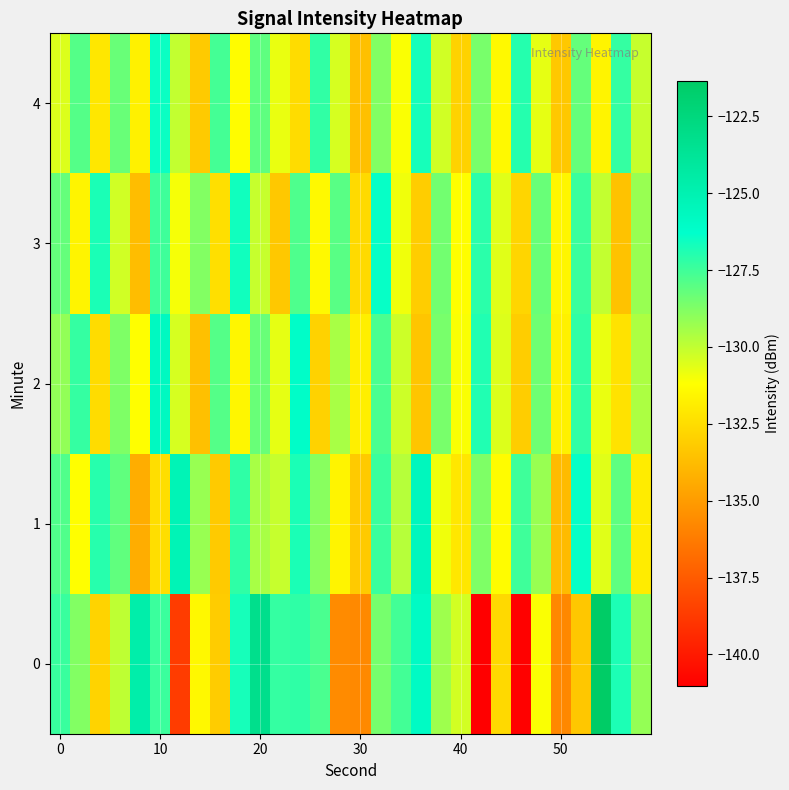

Count the number of categories in the chart.

30